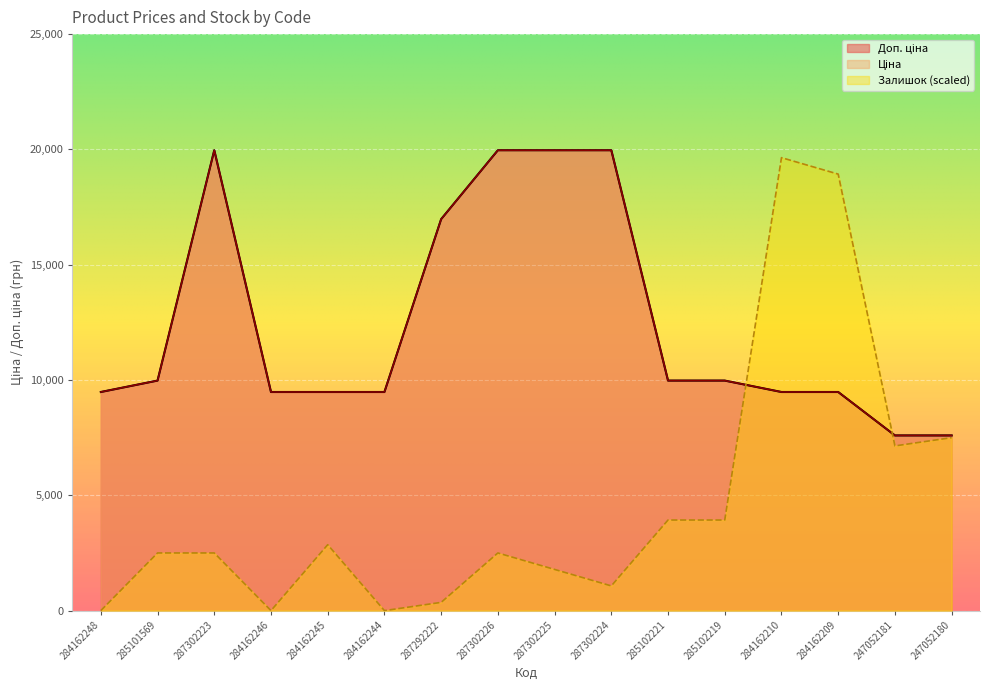

The value of Ціна at 287302223 is 4678.3. True or false?

False